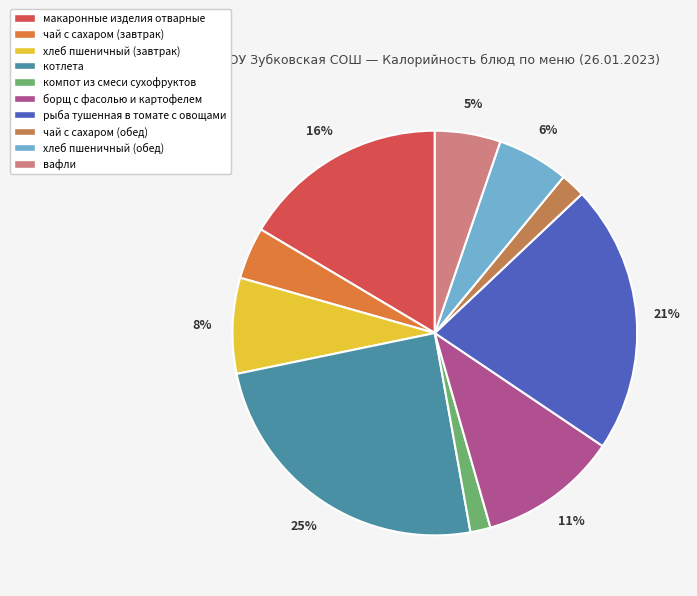

Does вафли represent more than half of the total?

No